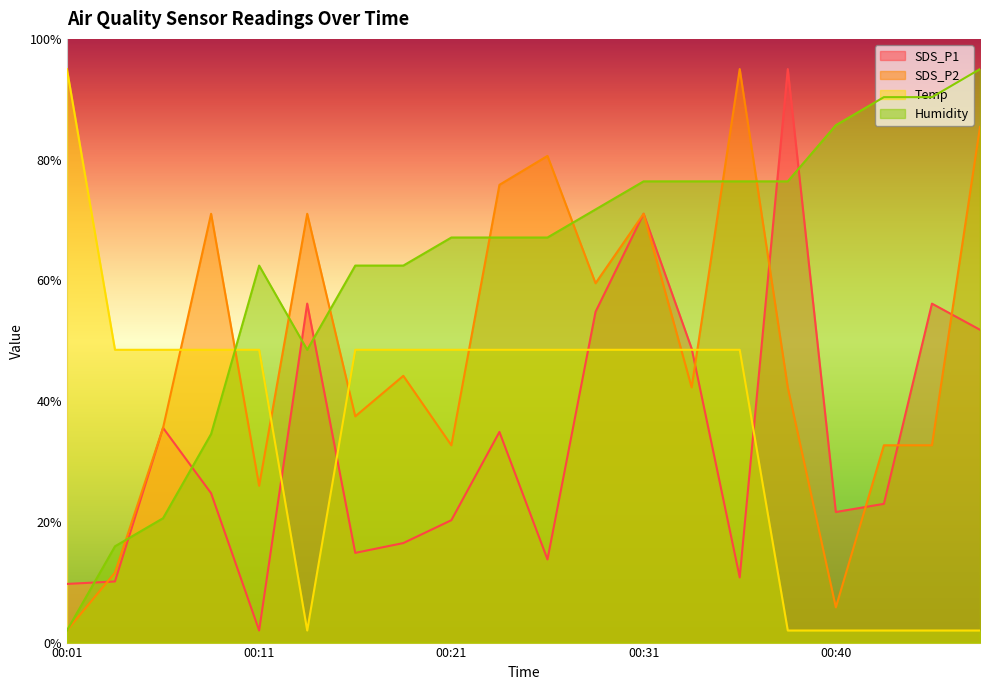

Where is the first local maximum for SDS_P2?

00:09